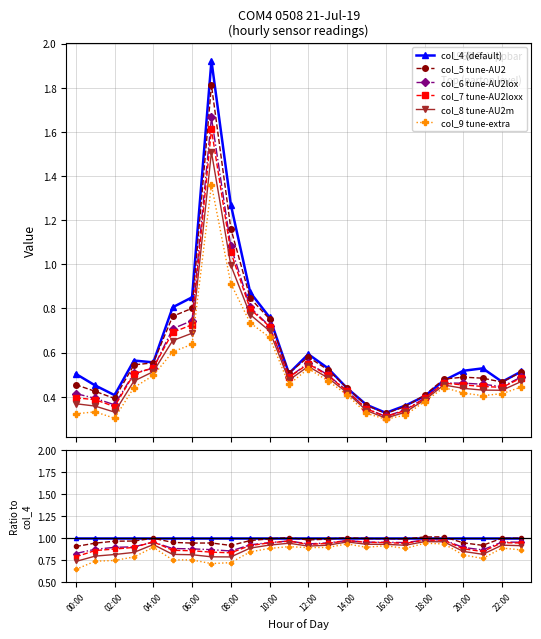

The col_6 tune-AU2lox series shows 1.6 at 20:00. True or false?

False